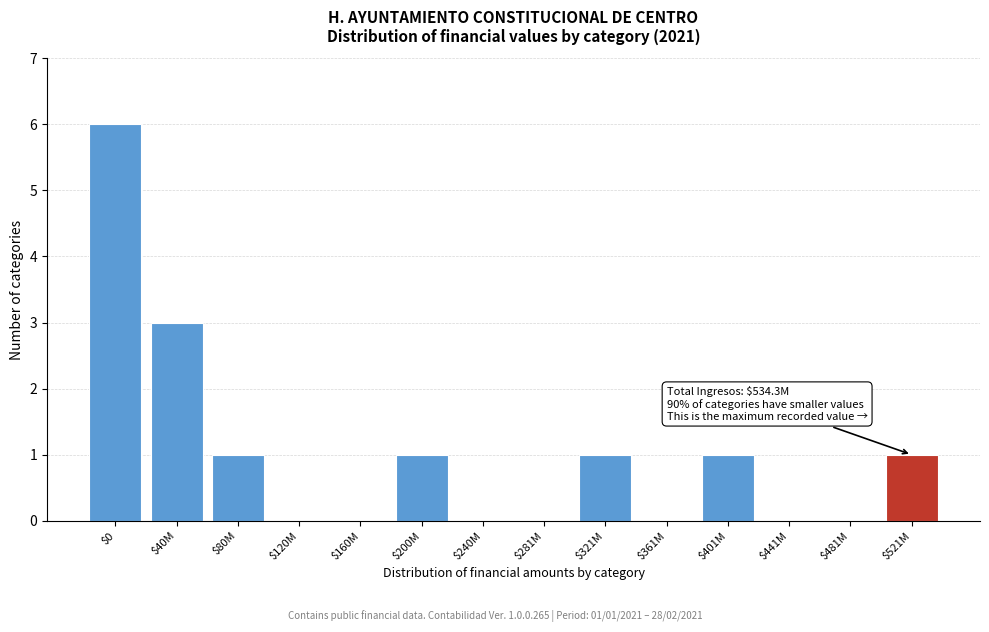

Is it true that the value at $40M is 4?

False